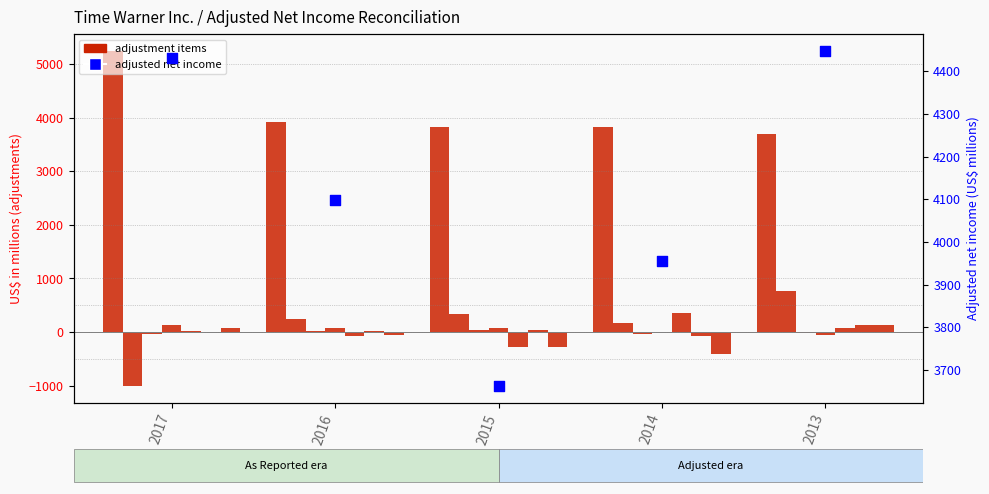

What is the total value across all series at 2014?

7781